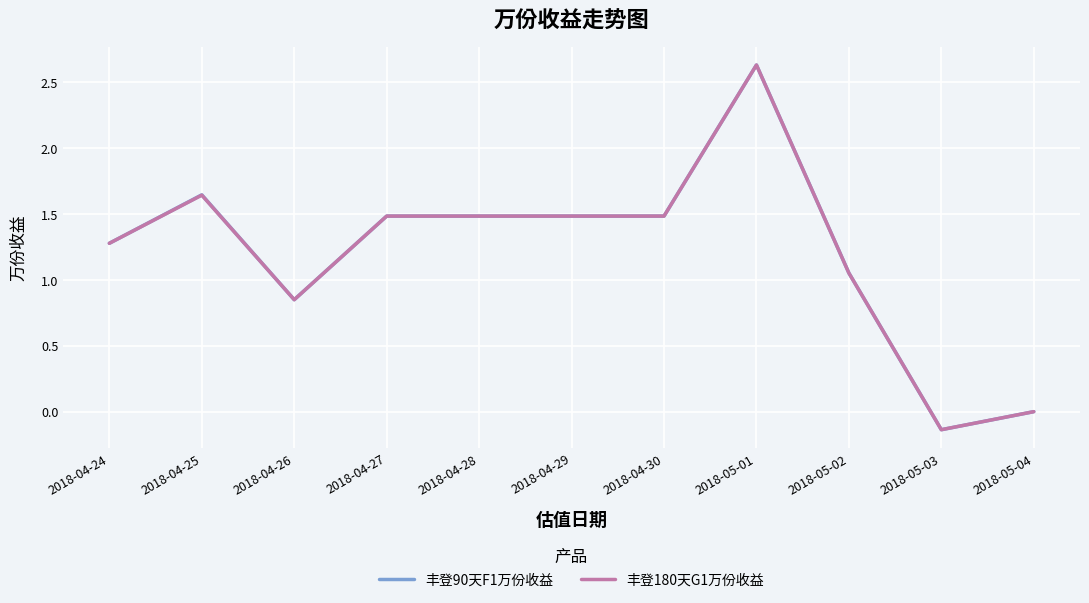

At which label does 丰登180天G1万份收益 first exceed 1?

2018-04-24